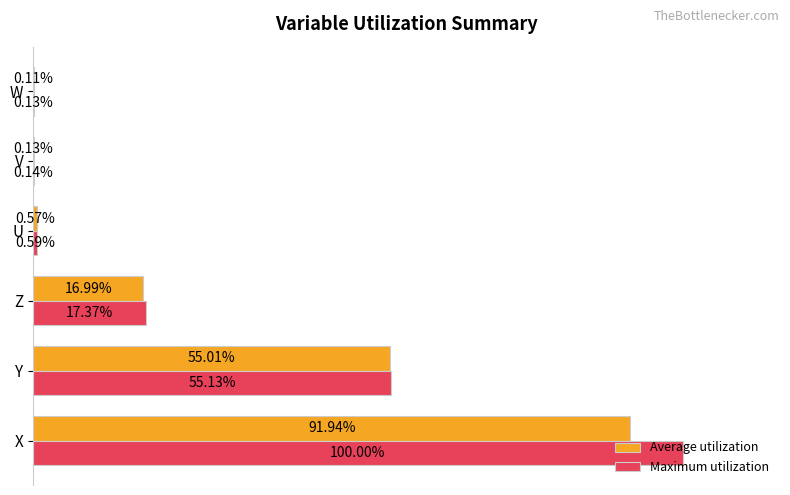

Where is Maximum utilization nearest to the value 50?

Y